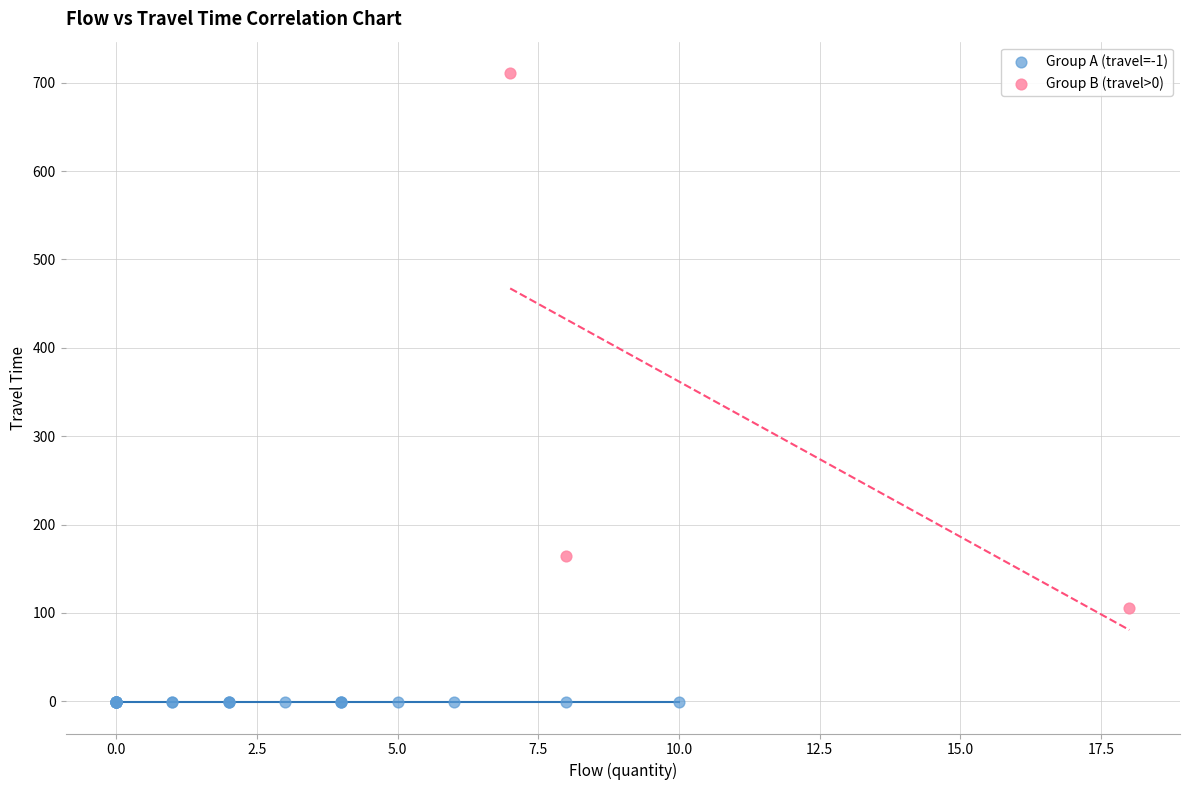

Which series reaches the minimum Y coordinate?

Group A (travel=-1)